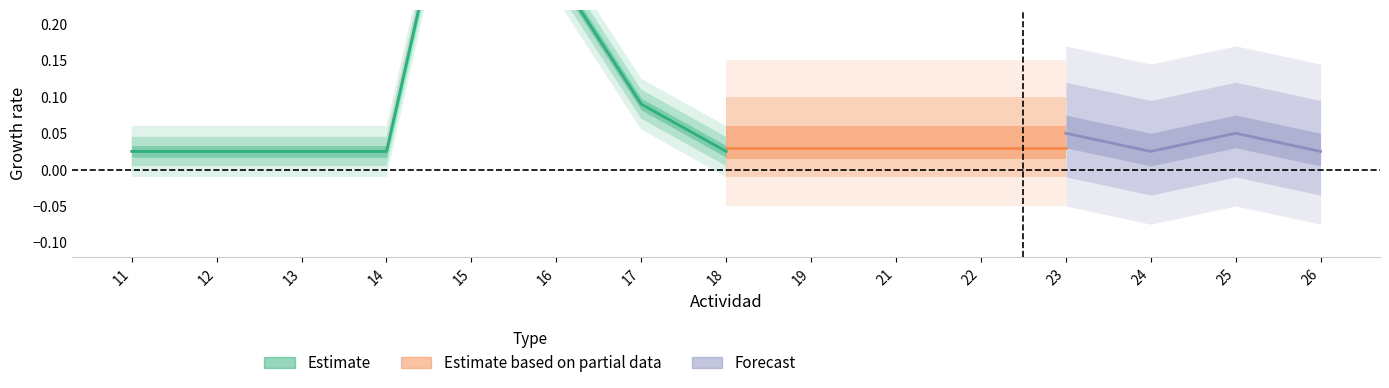

Which category has the highest value in the PROG series?

15